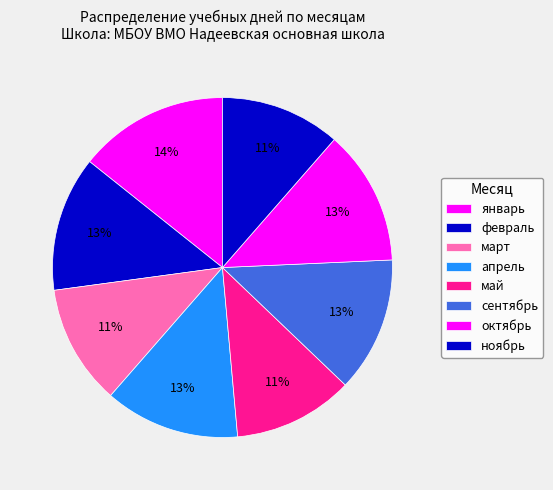

Which category has the biggest portion of the pie?

январь